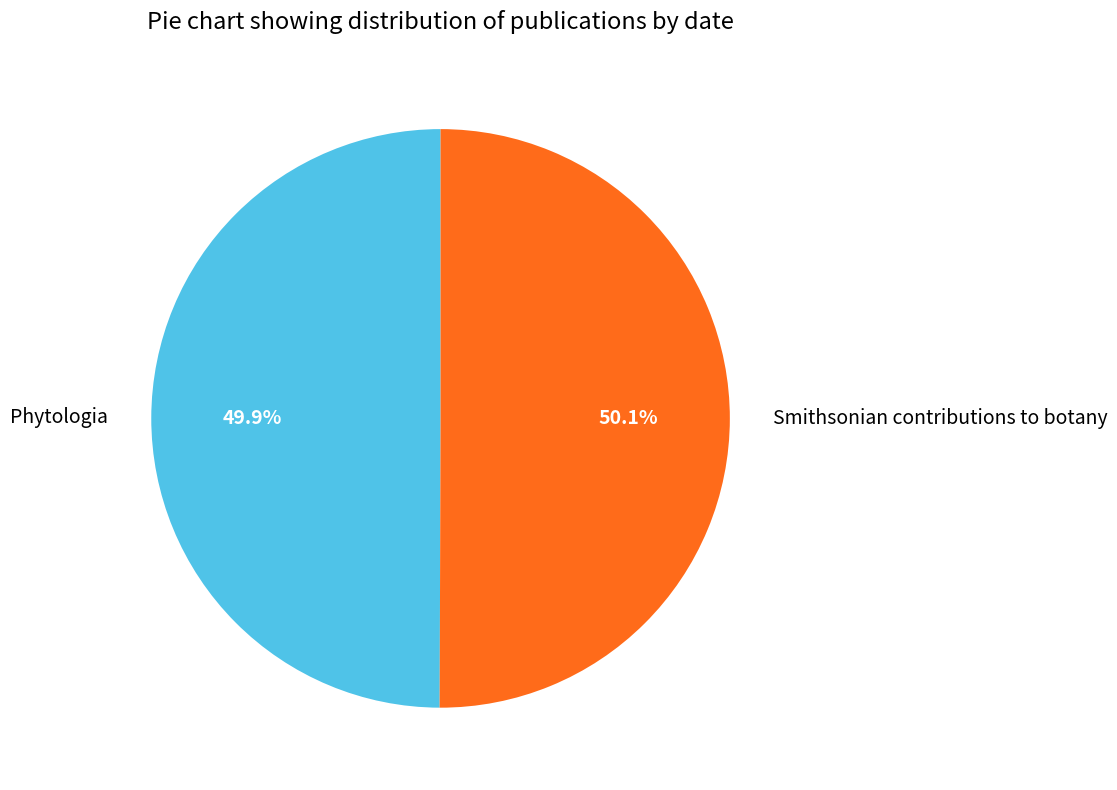

Is the sum of Phytologia and Smithsonian contributions to botany greater than half?

Yes